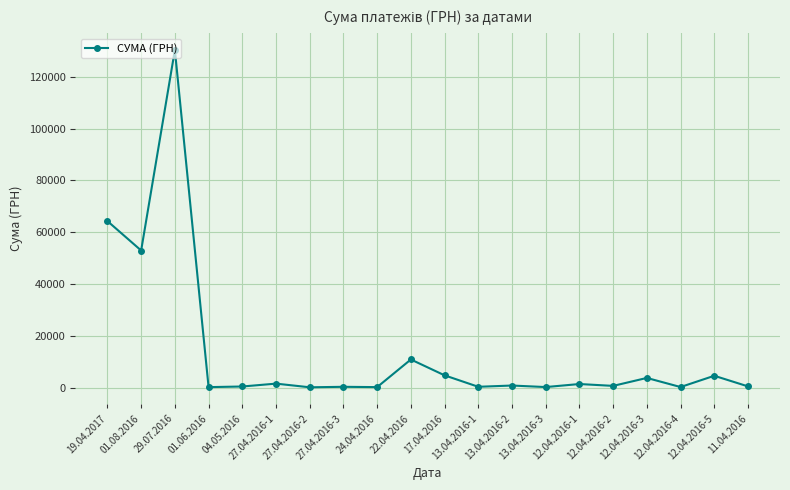

What is the value of the 14th point from the left?

202.4